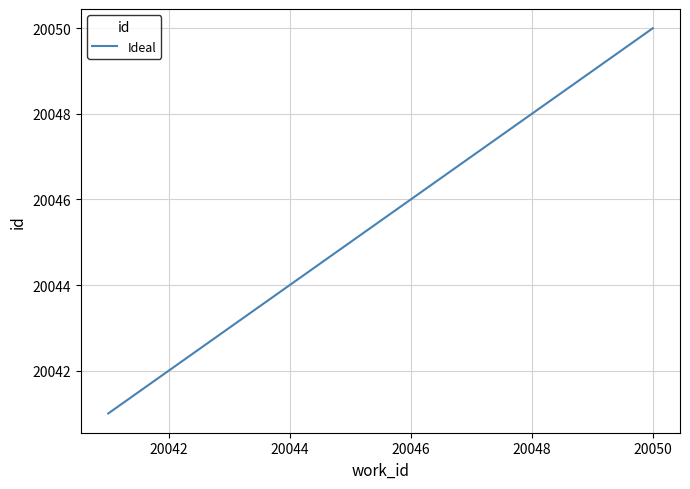

What is the difference between the second highest and minimum values?

8